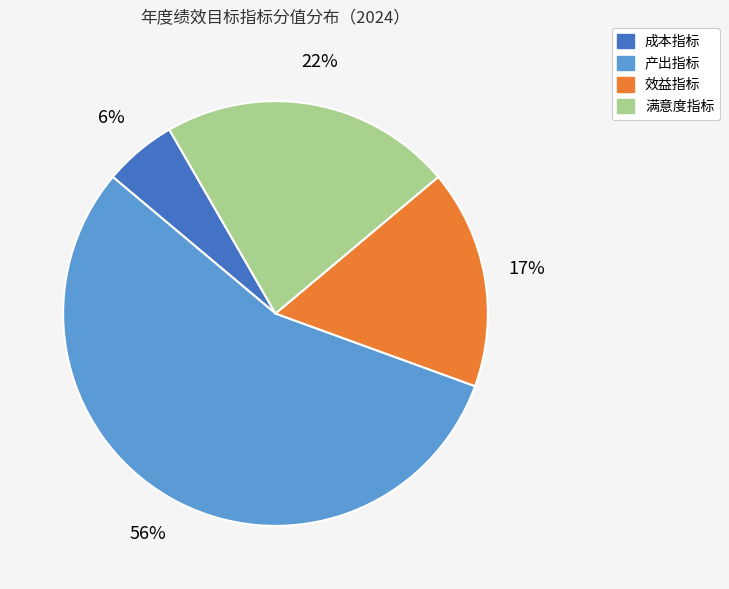

To the nearest percent, what is the difference between the largest and smallest slice percentages?

50%